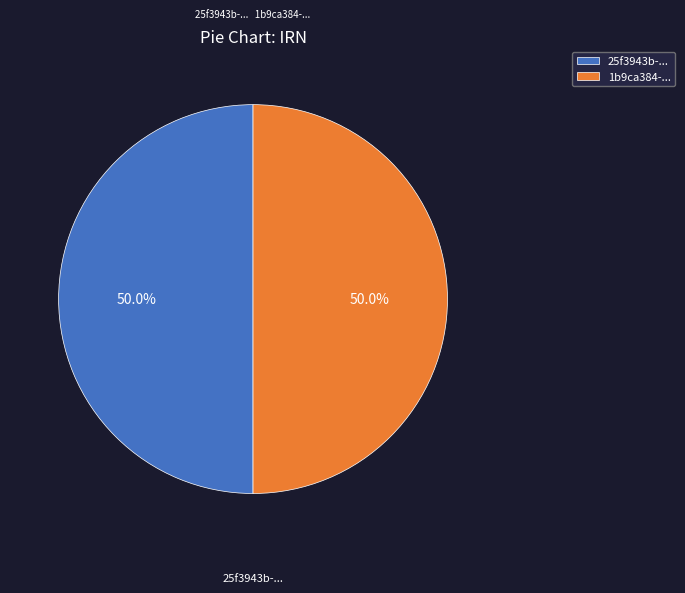

Which category accounts for the majority?

25f3943b-2ffa-4165-bc63-b58da9732679